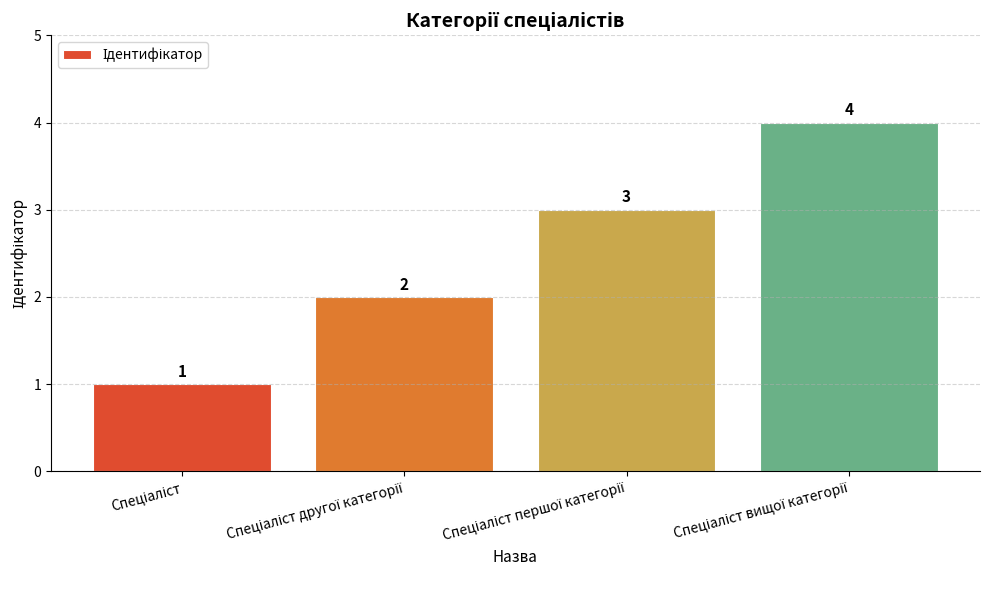

Count the number of data series in this chart.

1